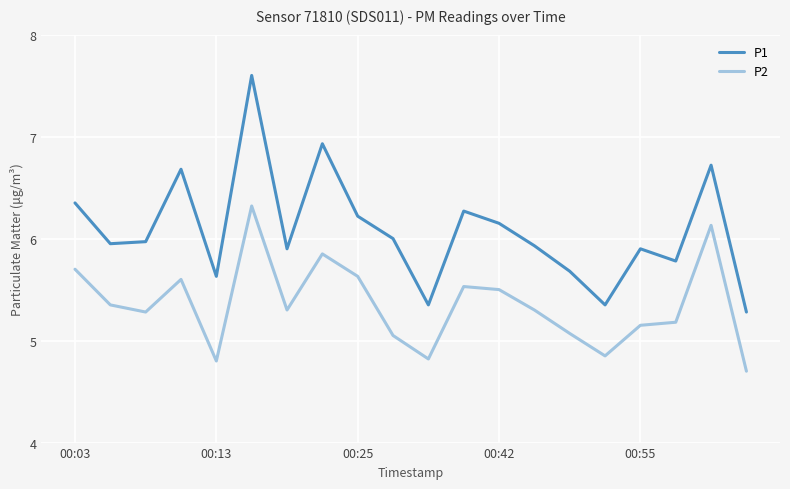

Is this an area chart (filled region under the line)?

No